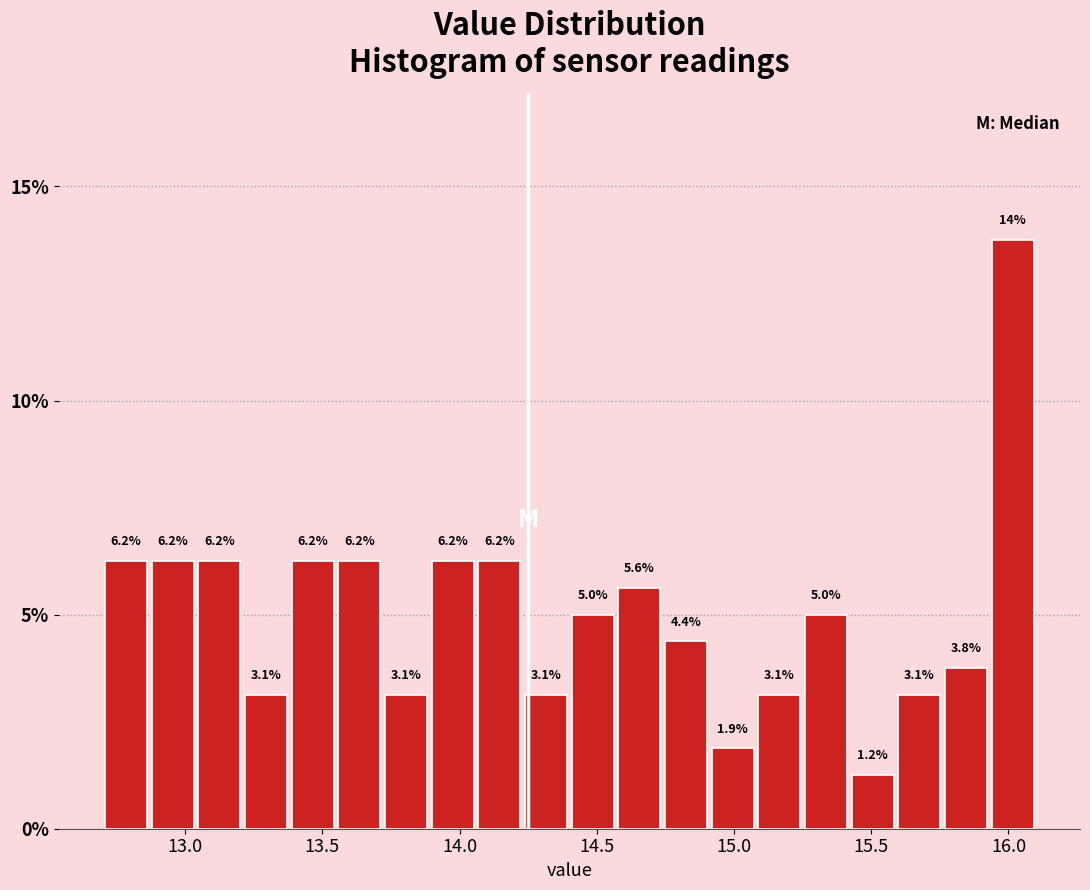

Around what value on the x-axis is the tallest bar? Give the approximate position of its centre, as read against the axis.

16.00